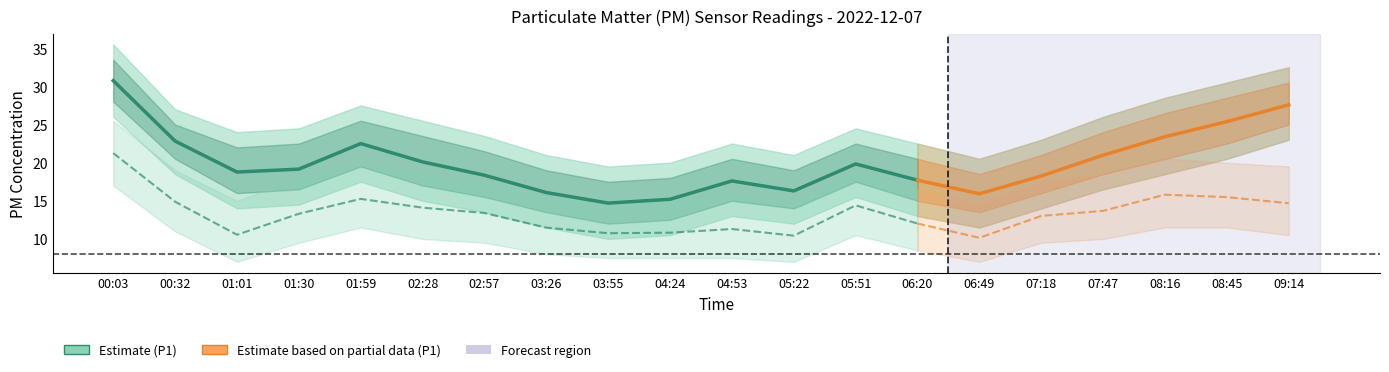

Reading left to right, what are all the values shown in this chart?

P1: 30.8	22.8	18.8	19.1	22.5	20.1	18.4	16.1	14.7	15.2	17.6	16.3	19.8	17.7	15.9	18.2	21.0	23.4	25.4	27.6
P2: 21.2	14.9	10.6	13.3	15.2	14.1	13.4	11.5	10.8	10.8	11.3	10.4	14.4	12.0	10.2	13.0	13.7	15.8	15.5	14.7